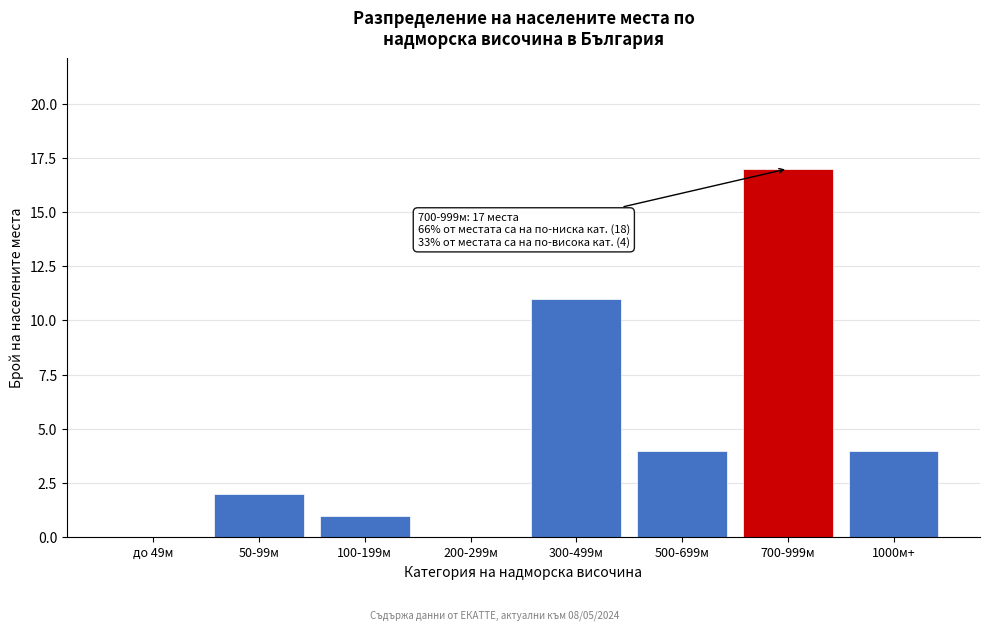

Reading right to left, transcribe all the data shown in this chart.

1000м+=4	700-999м=17	500-699м=4	300-499м=11	200-299м=0	100-199м=1	50-99м=2	до 49м=0